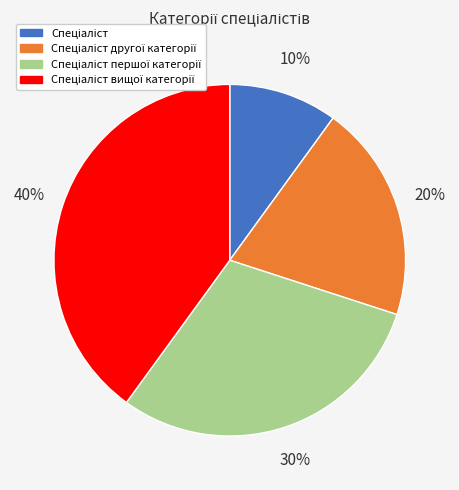

To the nearest percent, what is the difference between the largest and smallest slice percentages?

30%